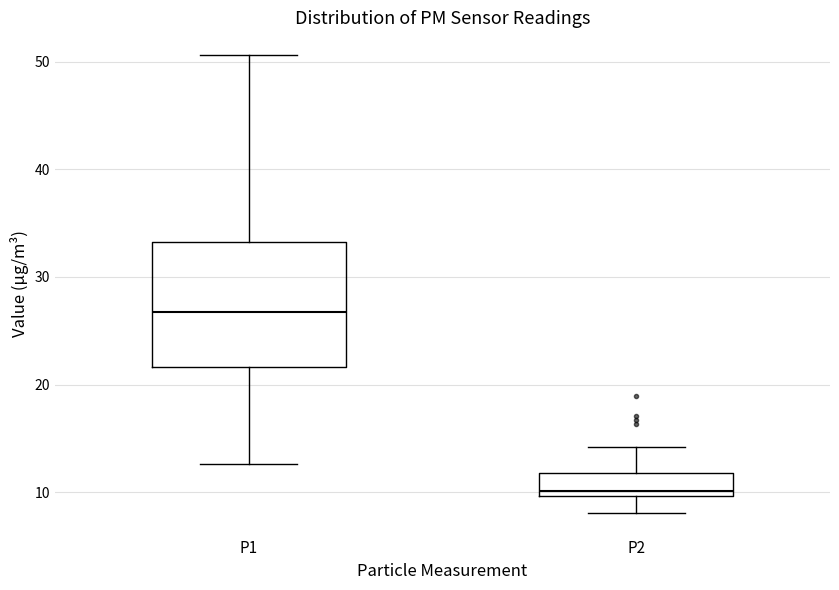

Reading left to right, read every box against the y-axis: the position of its median line, the range the box covers, and the ends of its whiskers. The values are not printed on the chart, so give them approximately, as read against the axis.

P1: median 27, box 22 to 33, whiskers 13 to 51
P2: median 10 (just above the box's lower edge), box 10 to 12, whiskers 8 to 14